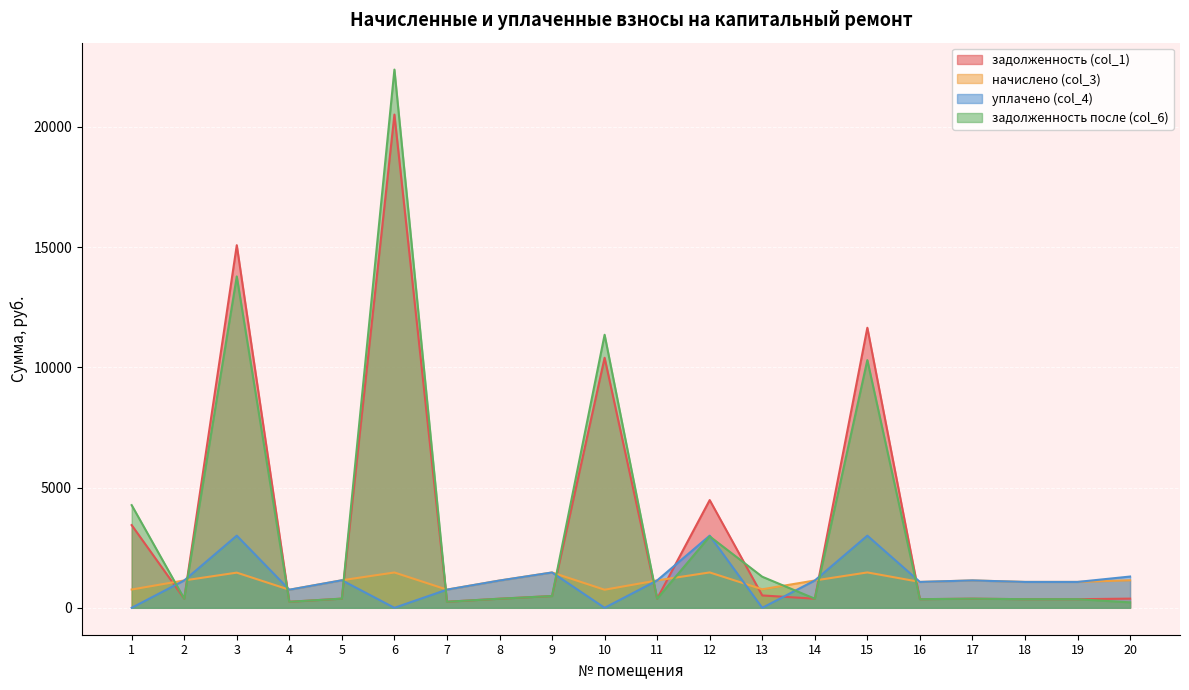

What is the difference between the highest and lowest values at 7?

504.0